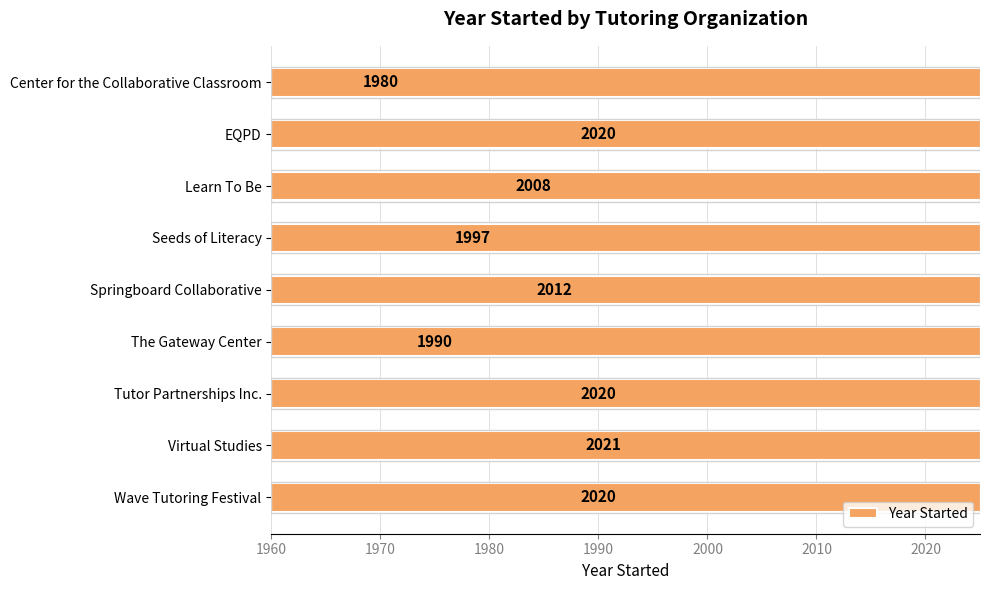

How many bars are there in total?

9